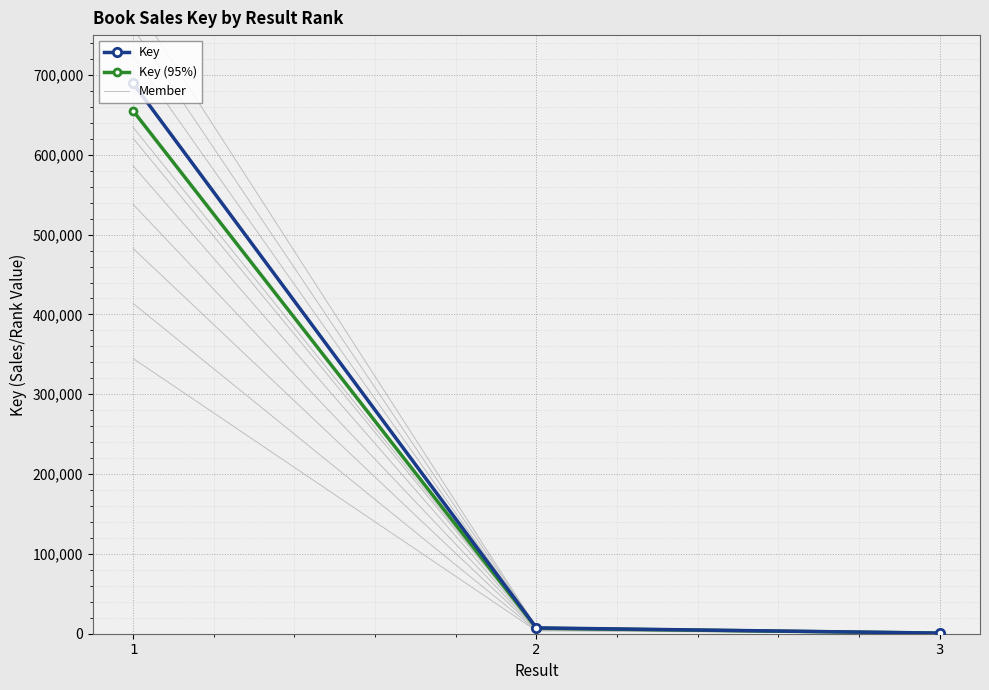

Which series has the largest range (max minus min)?

Key